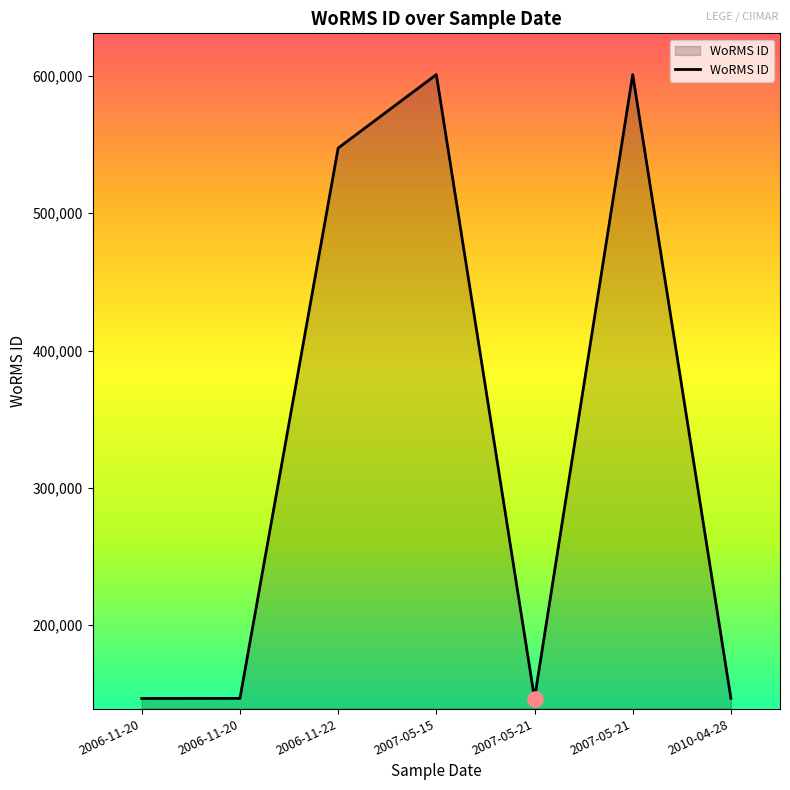

How many series are shown in this chart?

1